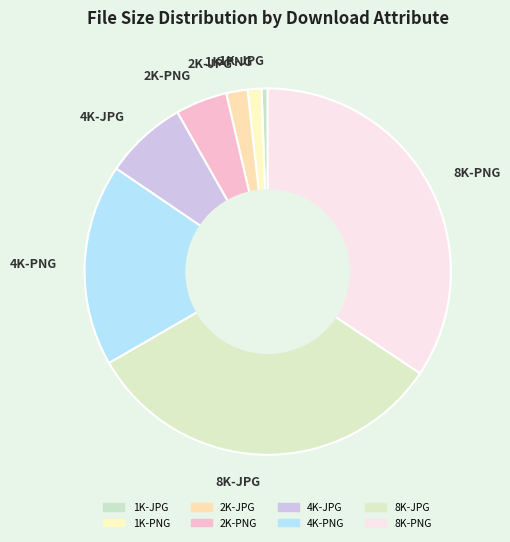

Which slice is the smallest?

1K-JPG